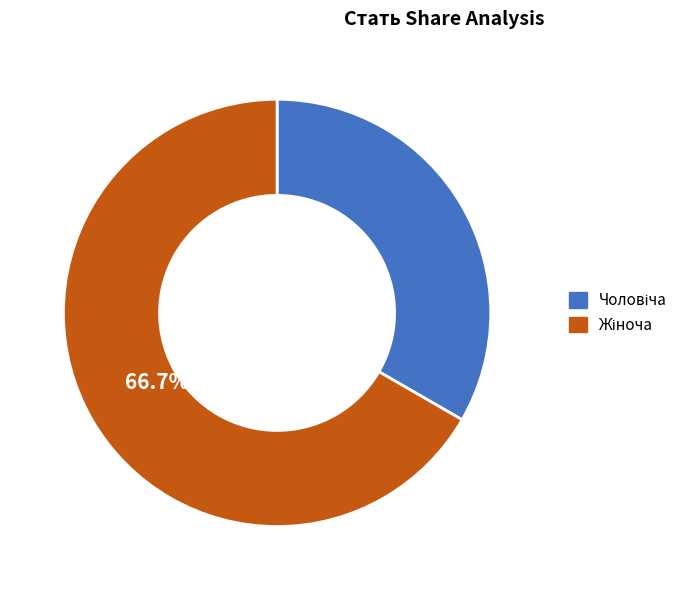

Does any single category account for the majority?

Yes